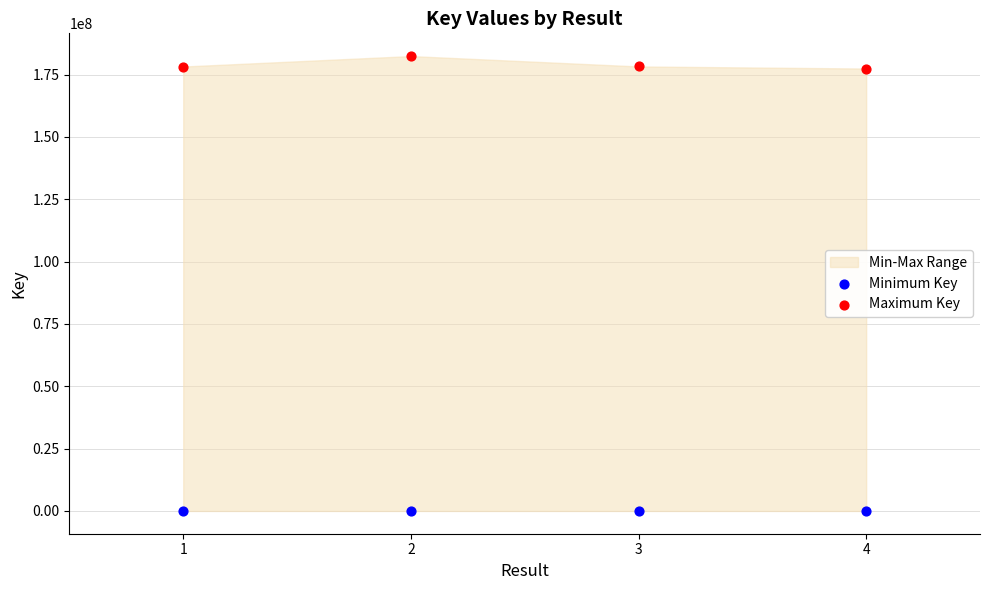

Across all data points, what is the average Y value?

89547307